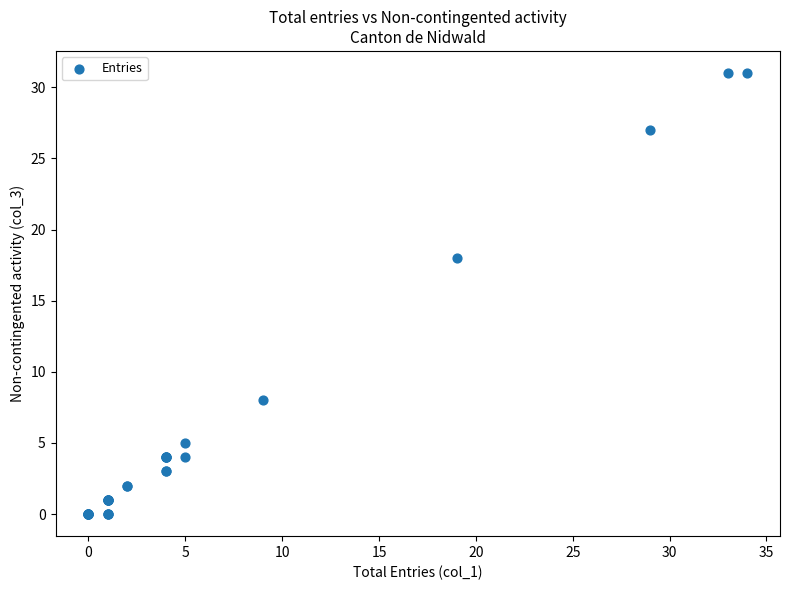

What Y value in the scatter plot is closest to 15?

18